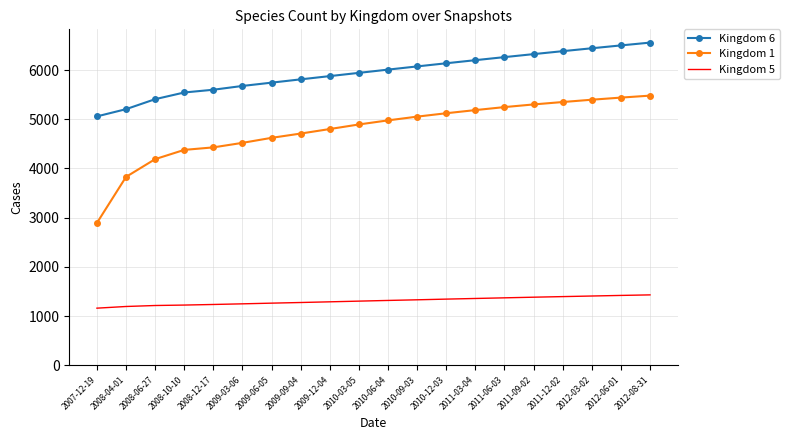

Which series has the largest range (max minus min)?

Kingdom 1